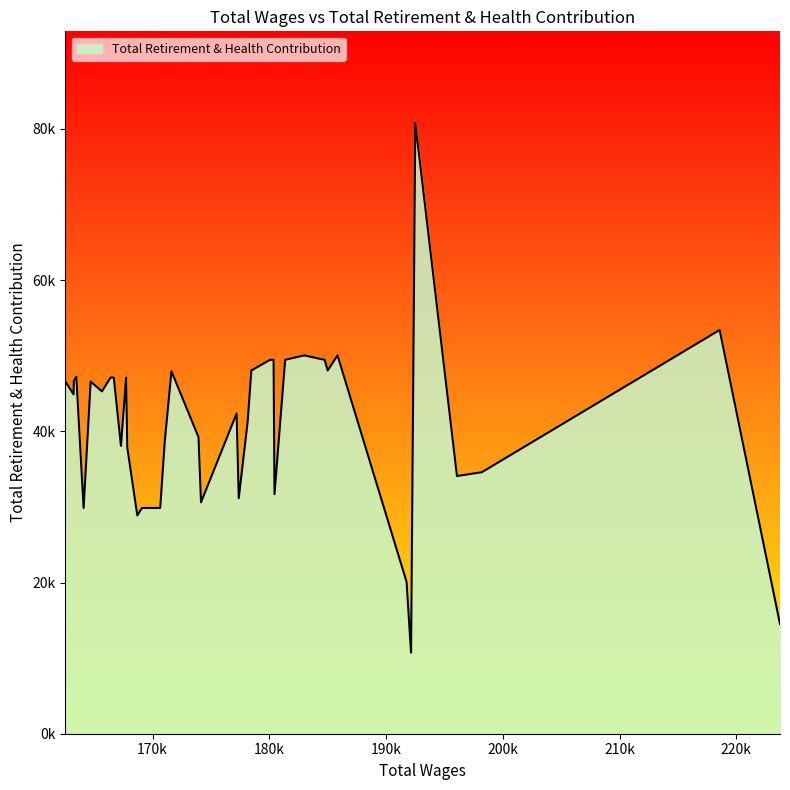

How many points are lower than both their immediate neighbors (excluding endpoints)?

11